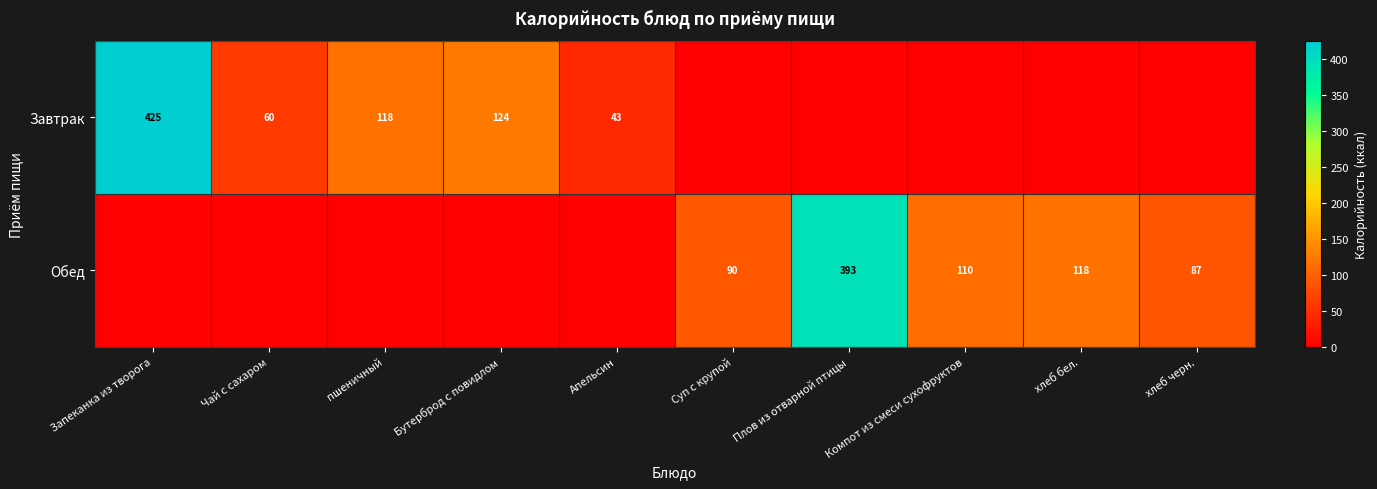

The value of Обед at хлеб черн. is 87. True or false?

True